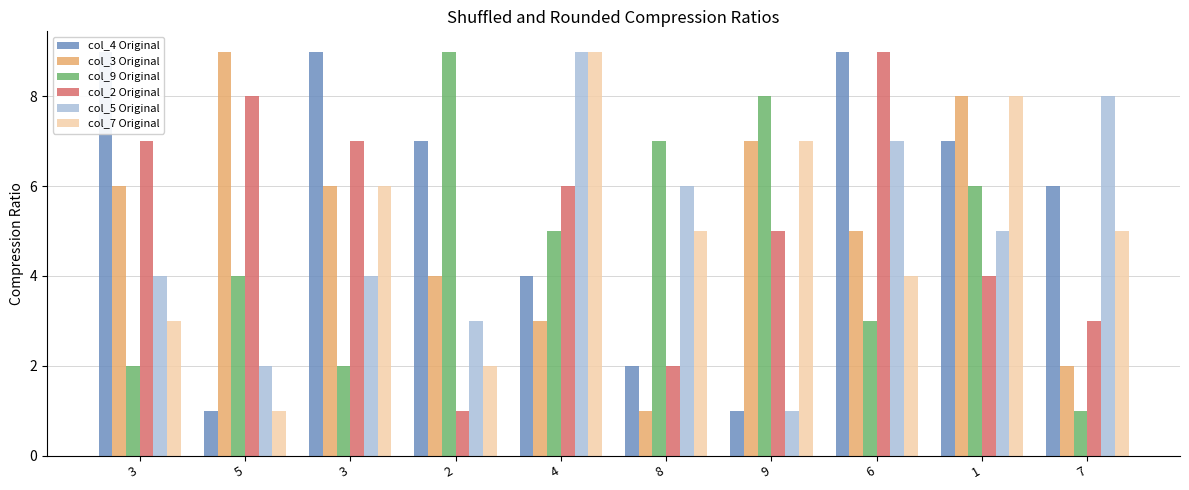

At which category is the sum across all series the highest?

1